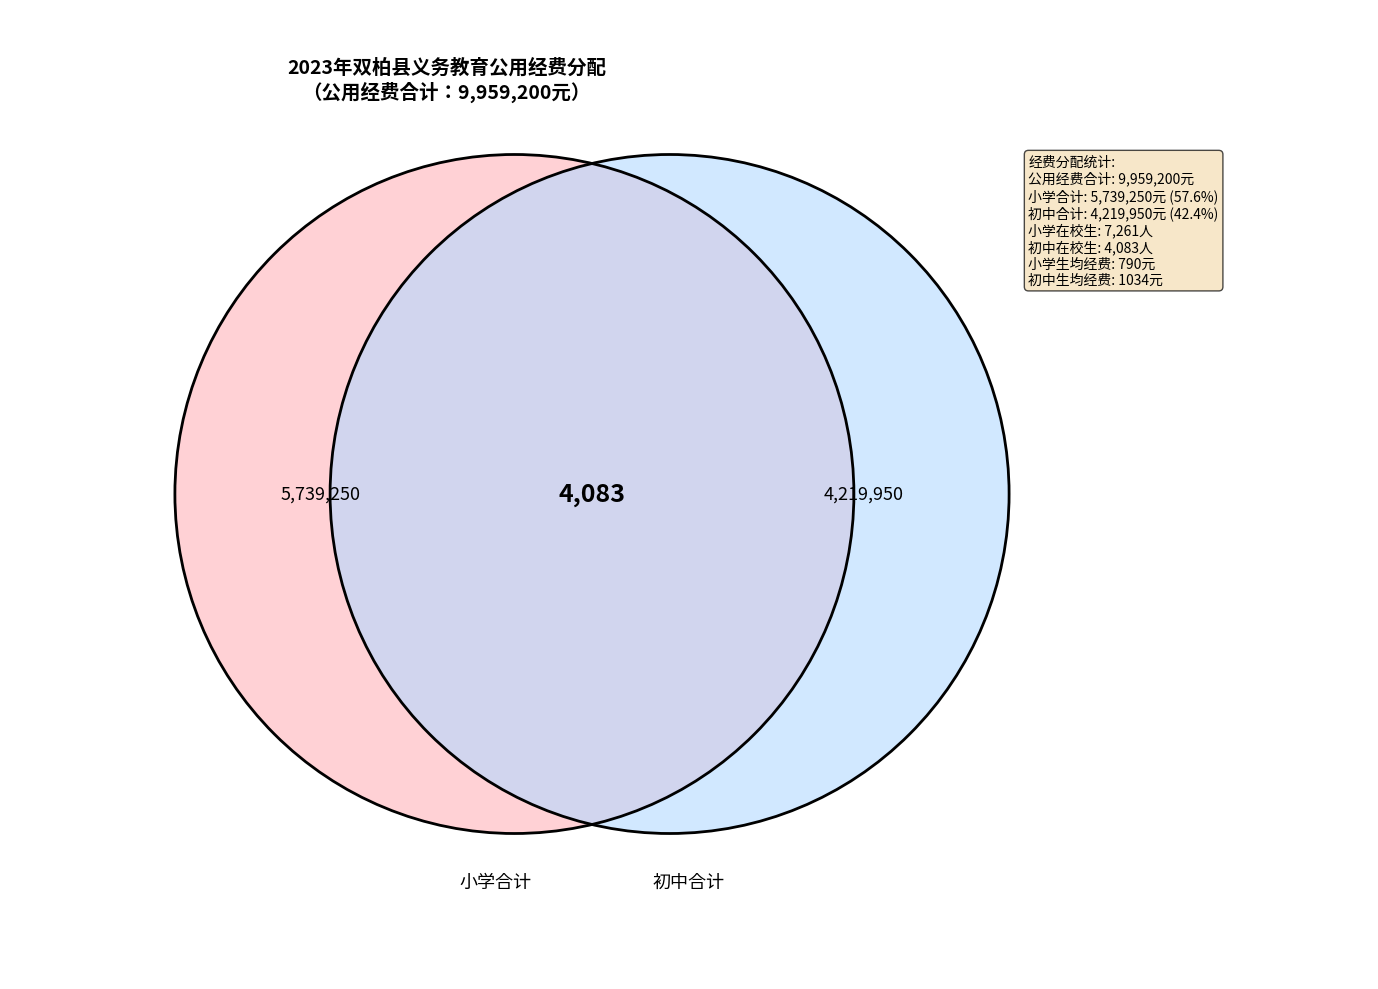

What percentage is the 初中合计 slice, to the nearest percent?

42%